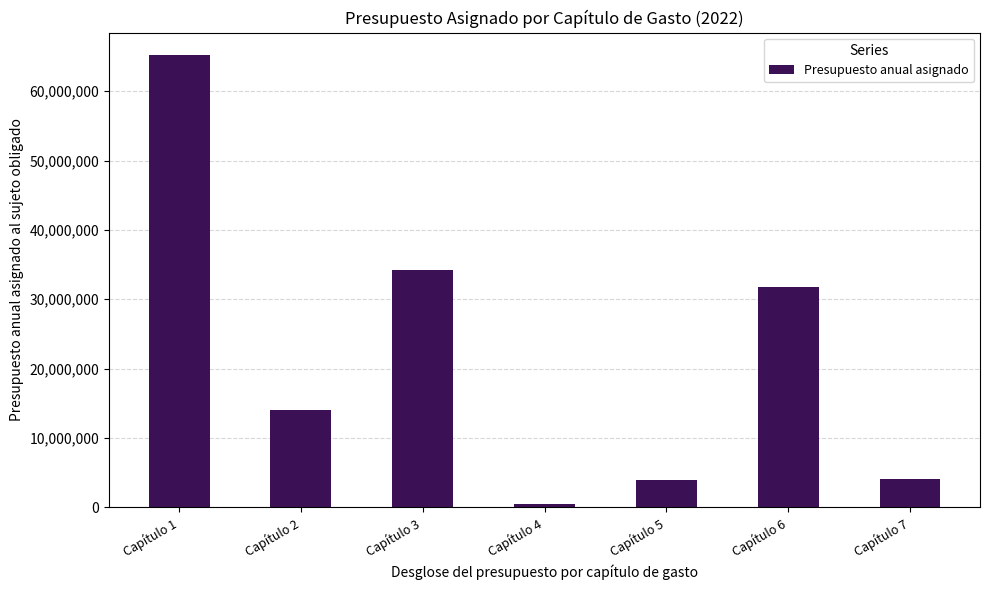

Between Capítulo 6 and Capítulo 5, which is larger?

Capítulo 6